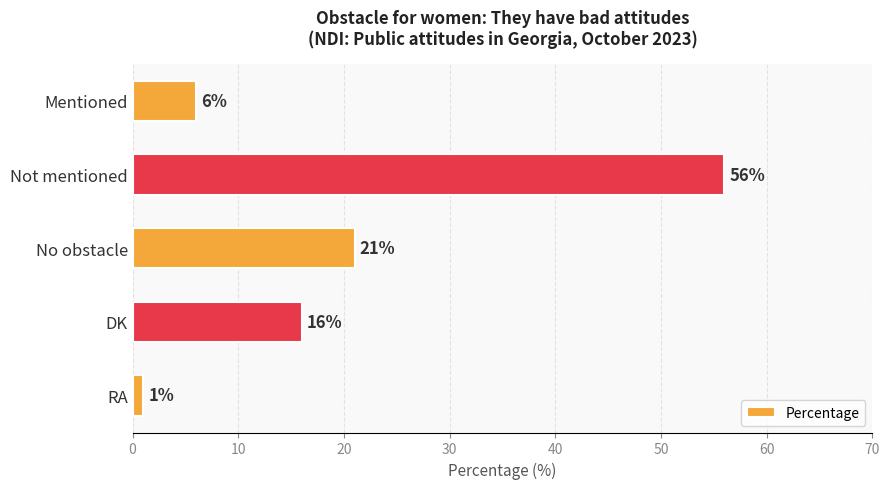

Does the chart contain stacked bars?

No